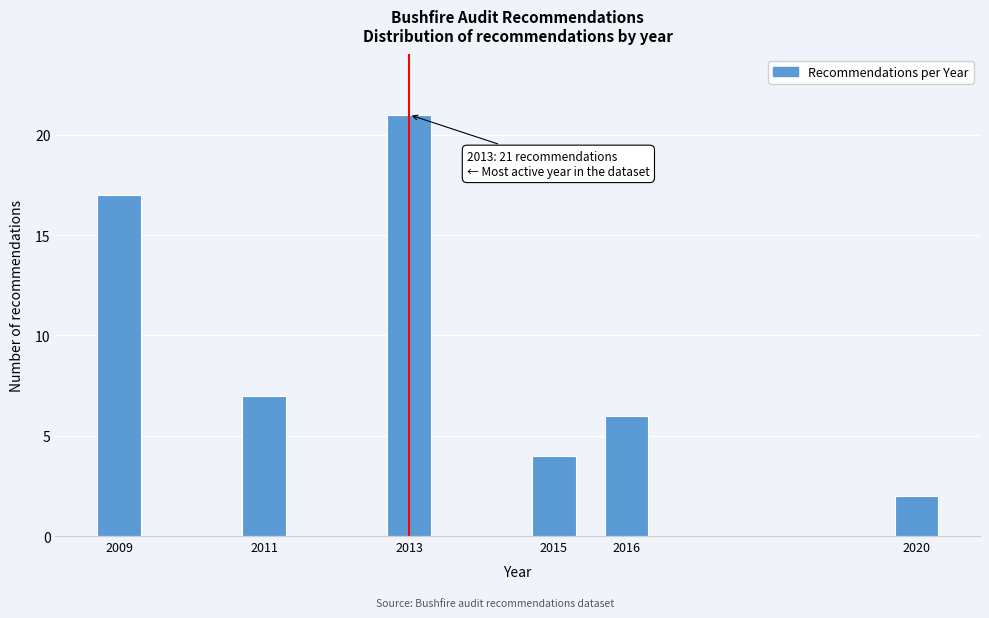

Reading right to left, transcribe all the data shown in this chart.

2020=2	2016=6	2015=4	2013=21	2011=7	2009=17